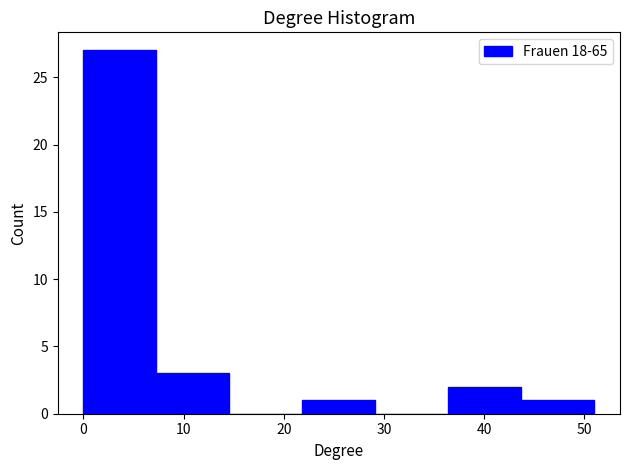

Which range on the x-axis has the tallest bar?

0 to 7